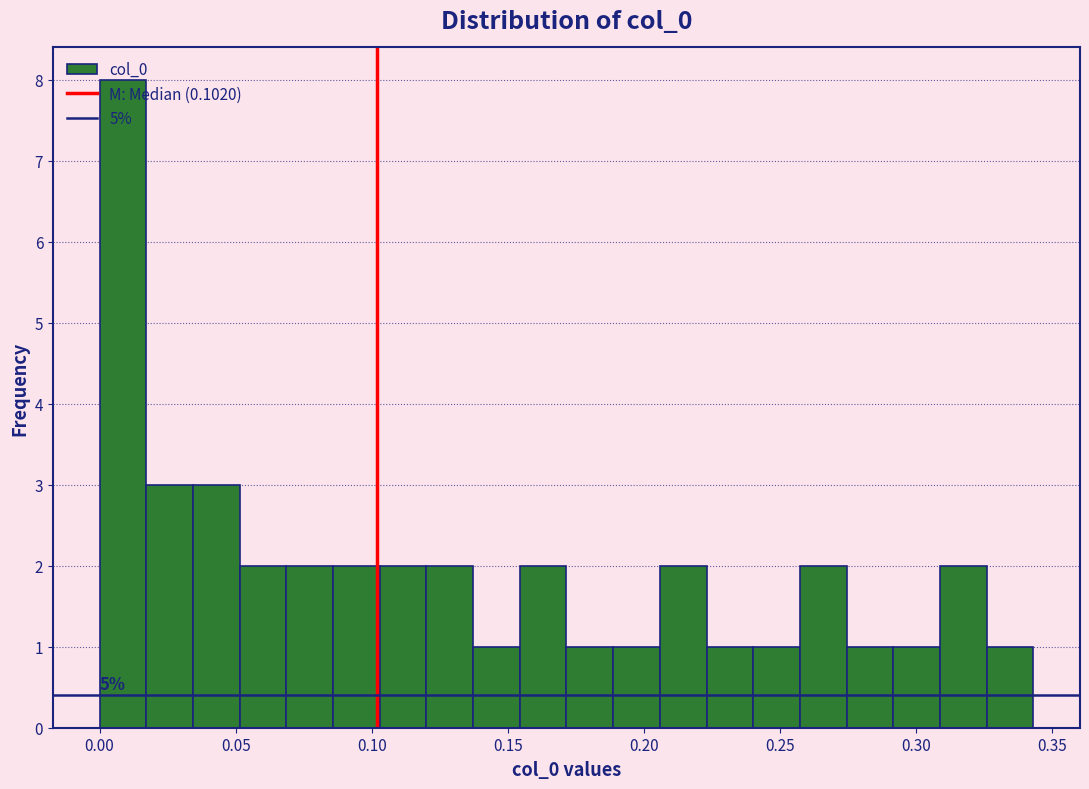

Around what value on the x-axis is the tallest bar? Give the approximate position of its centre, as read against the axis.

0.010